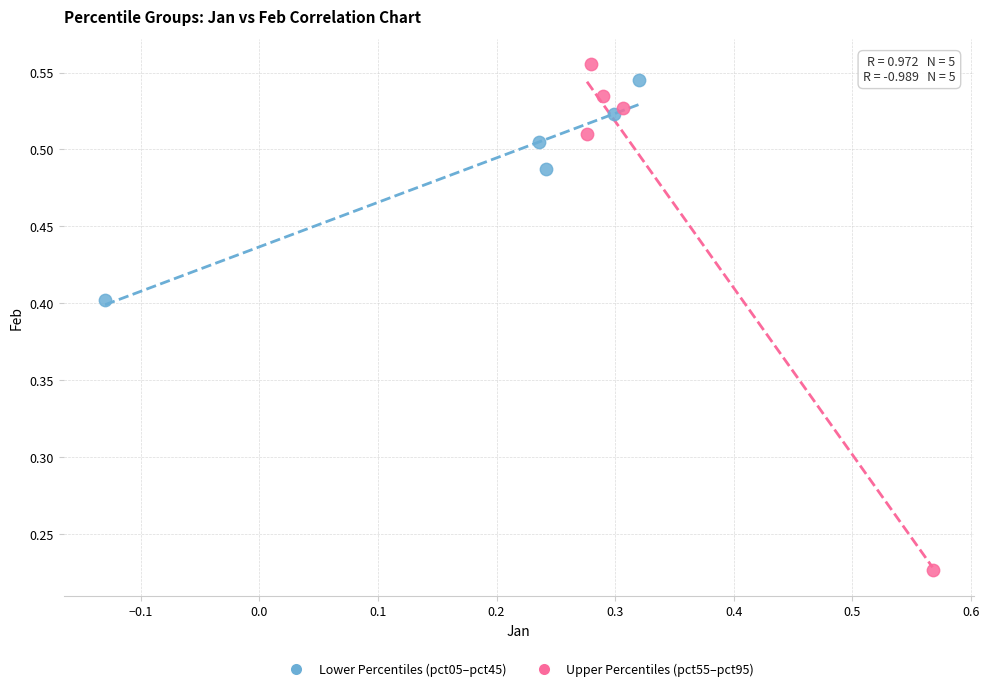

What are all the series names shown in the legend?

Lower Percentiles (pct05–pct45), Upper Percentiles (pct55–pct95)